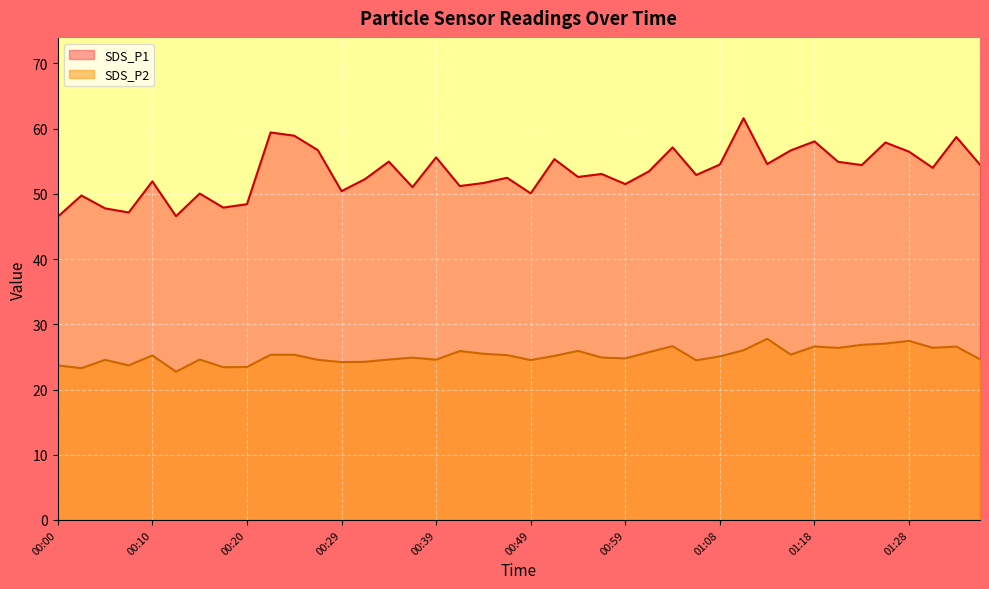

What is the value of the SDS_P2 point at the 30th from the left?

26.0